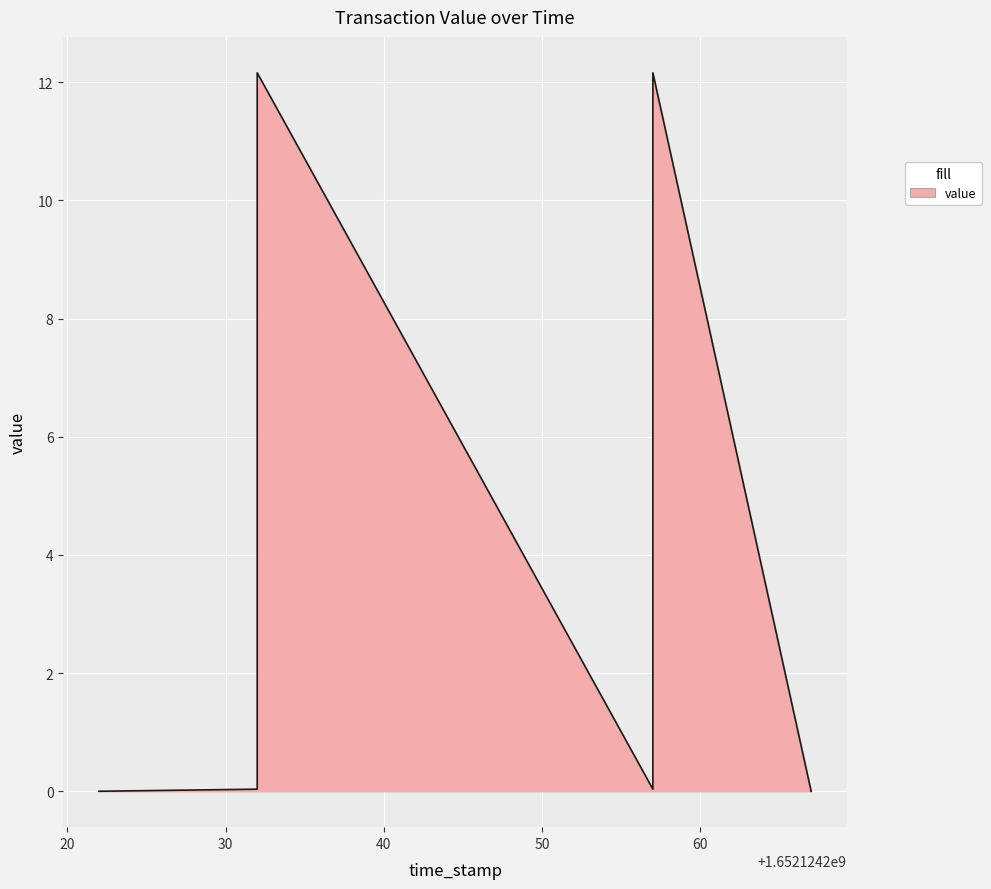

Which label corresponds to the largest value in the chart?

1652124232